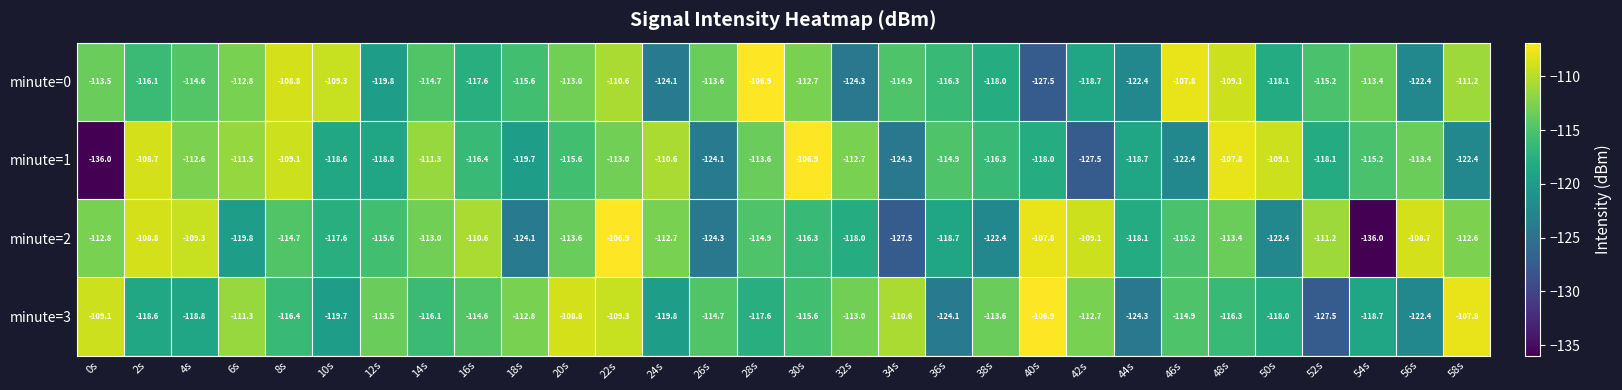

List the series in order of their overall mean, highest first.

minute=0, minute=3, minute=2, minute=1